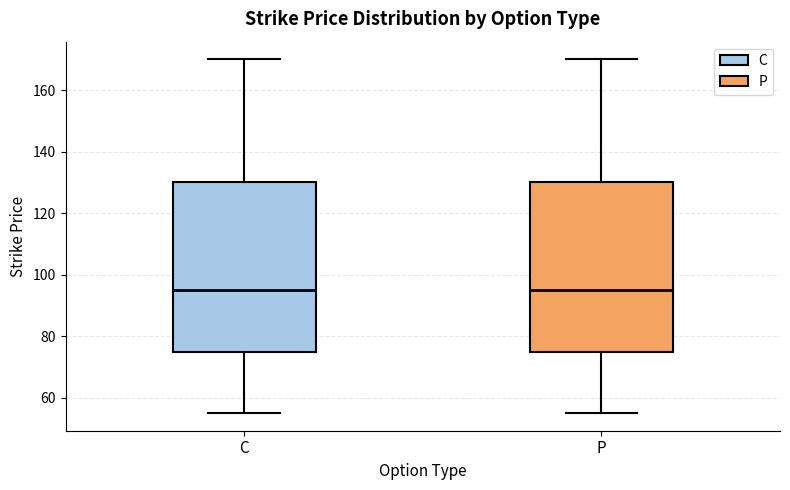

Where is the lower edge of the box for P on the y-axis? The values are not printed on the chart, so give them approximately, as read against the axis.

76